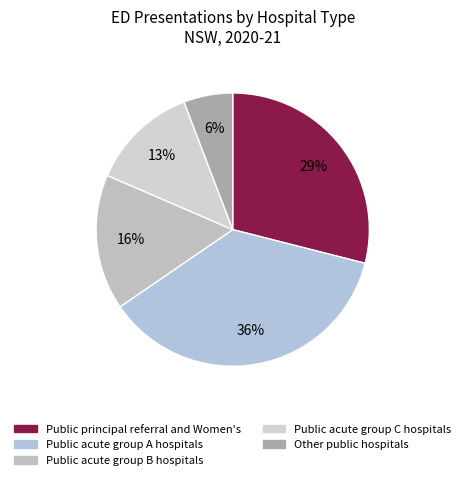

Which category has the biggest portion of the pie?

Public acute group A hospitals